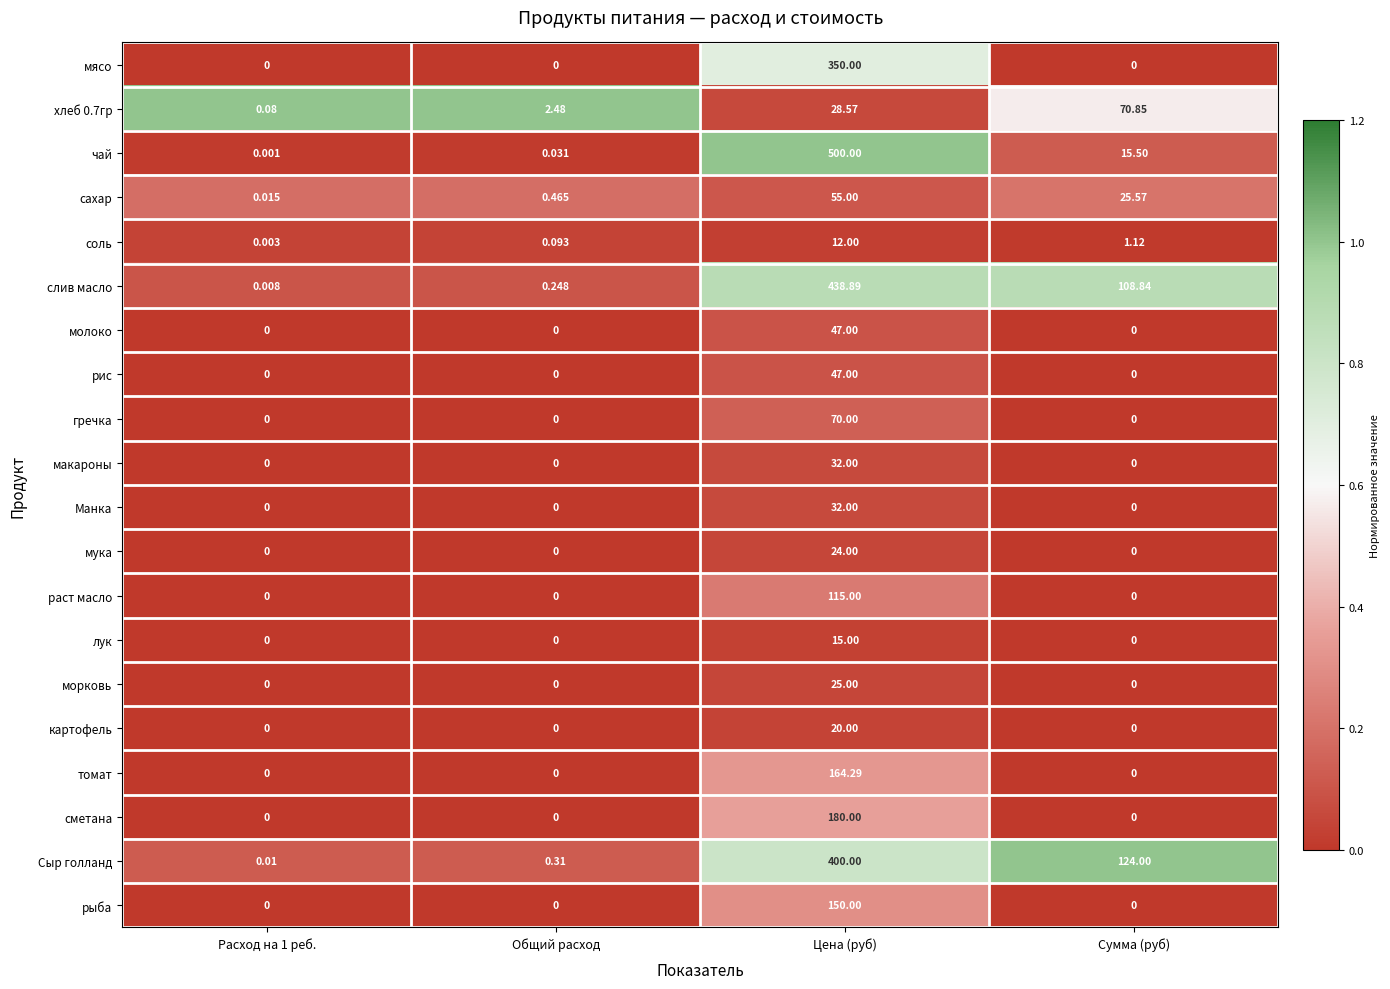

Between Общий расход and Сумма (руб), which series saw the biggest shift?

Сыр голланд